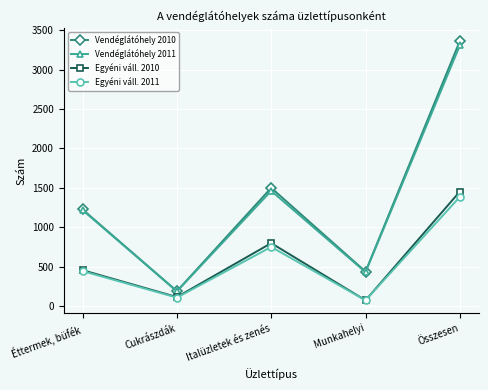

How many series are shown in this chart?

4